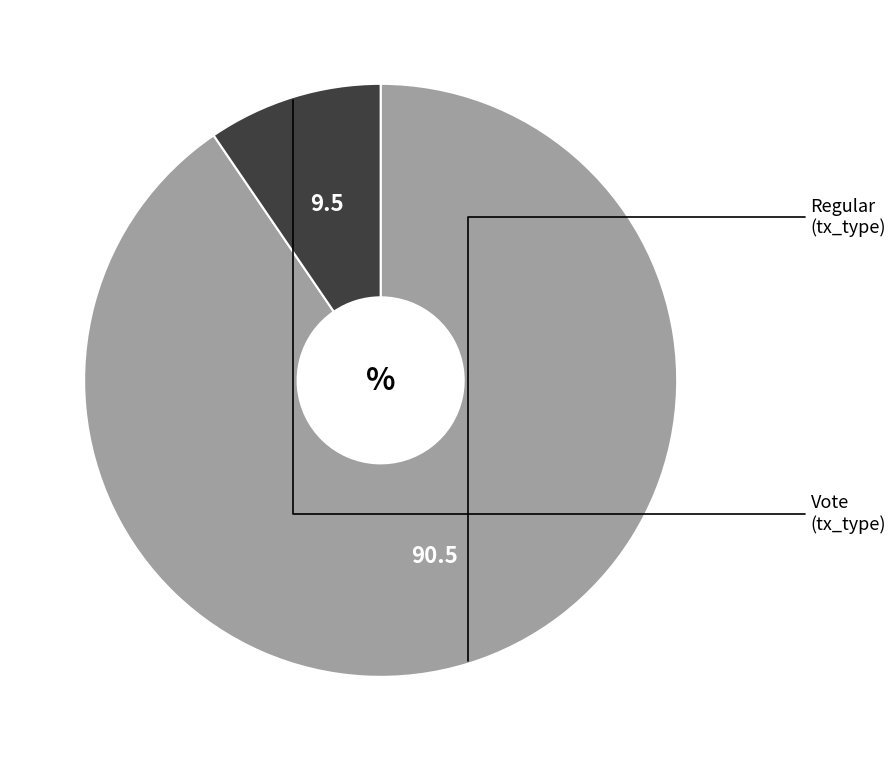

How many segments does this pie chart have?

2